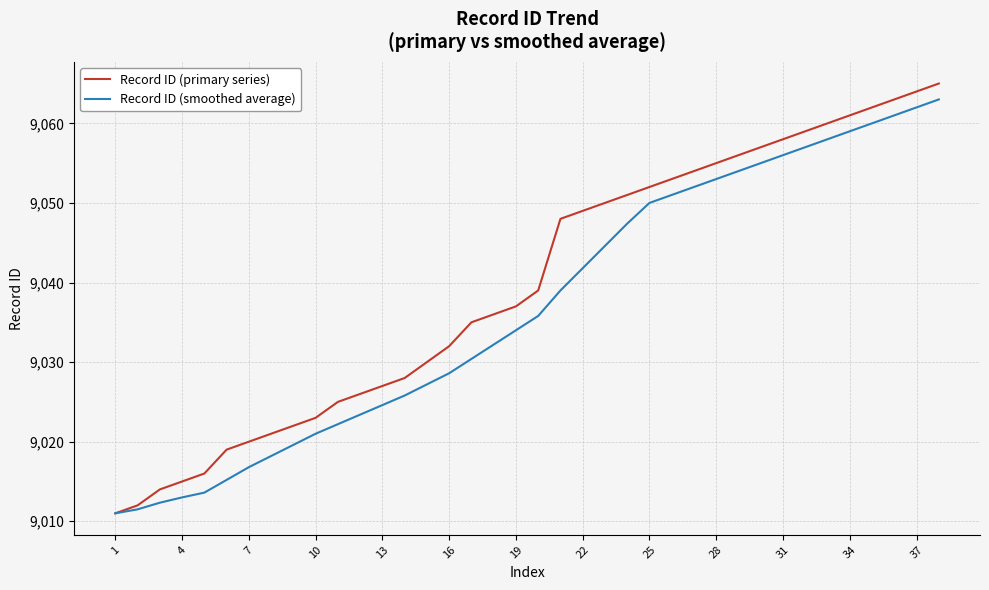

What are all the series names shown in the legend?

Record ID (primary series), Record ID (smoothed average)